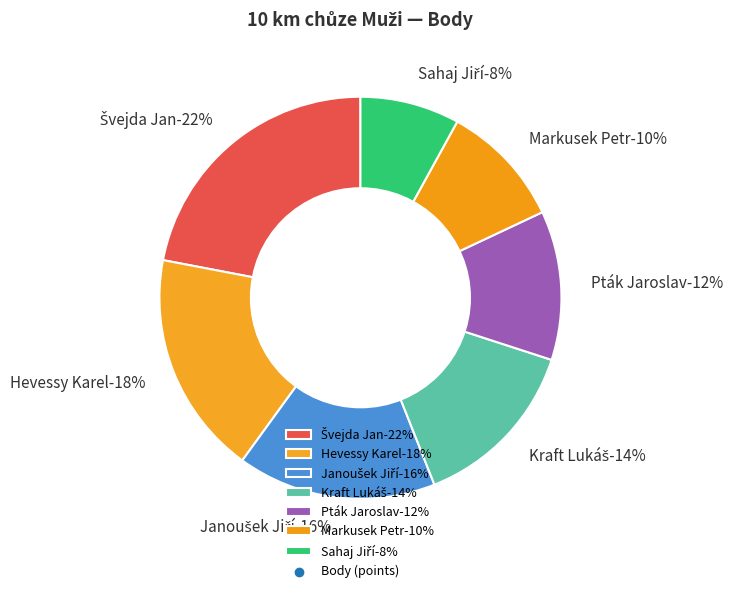

Rank the categories by value from lowest to highest.

Sahaj Jiří, Markusek Petr, Pták Jaroslav, Kraft Lukáš, Janoušek Jiří, Hevessy Karel, Švejda Jan